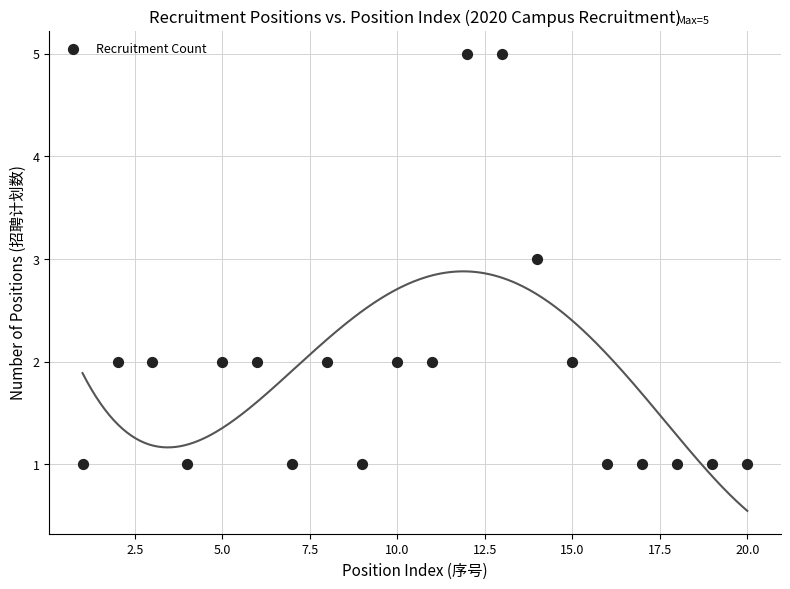

What is the range of Y values (max minus min)?

4